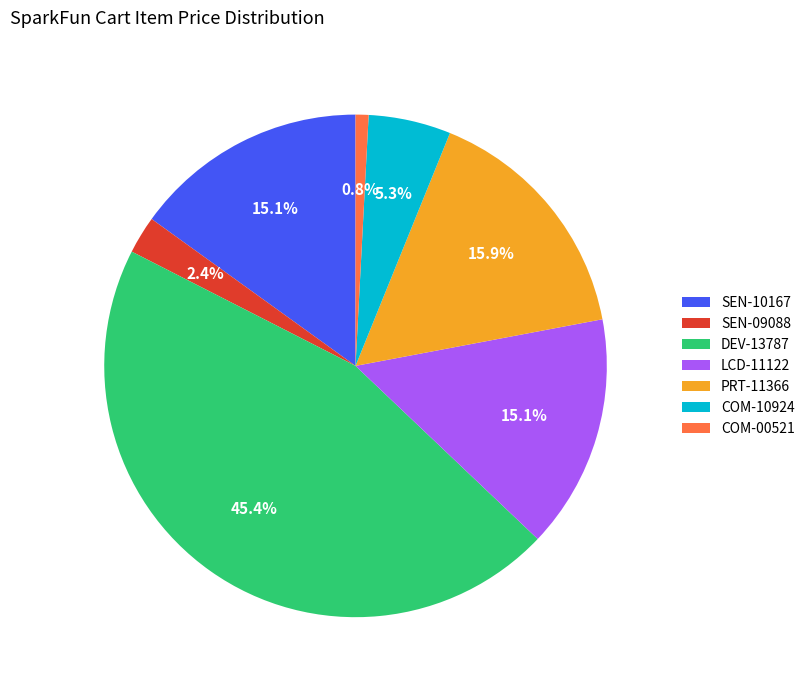

To the nearest percent, what is the average slice percentage?

14%